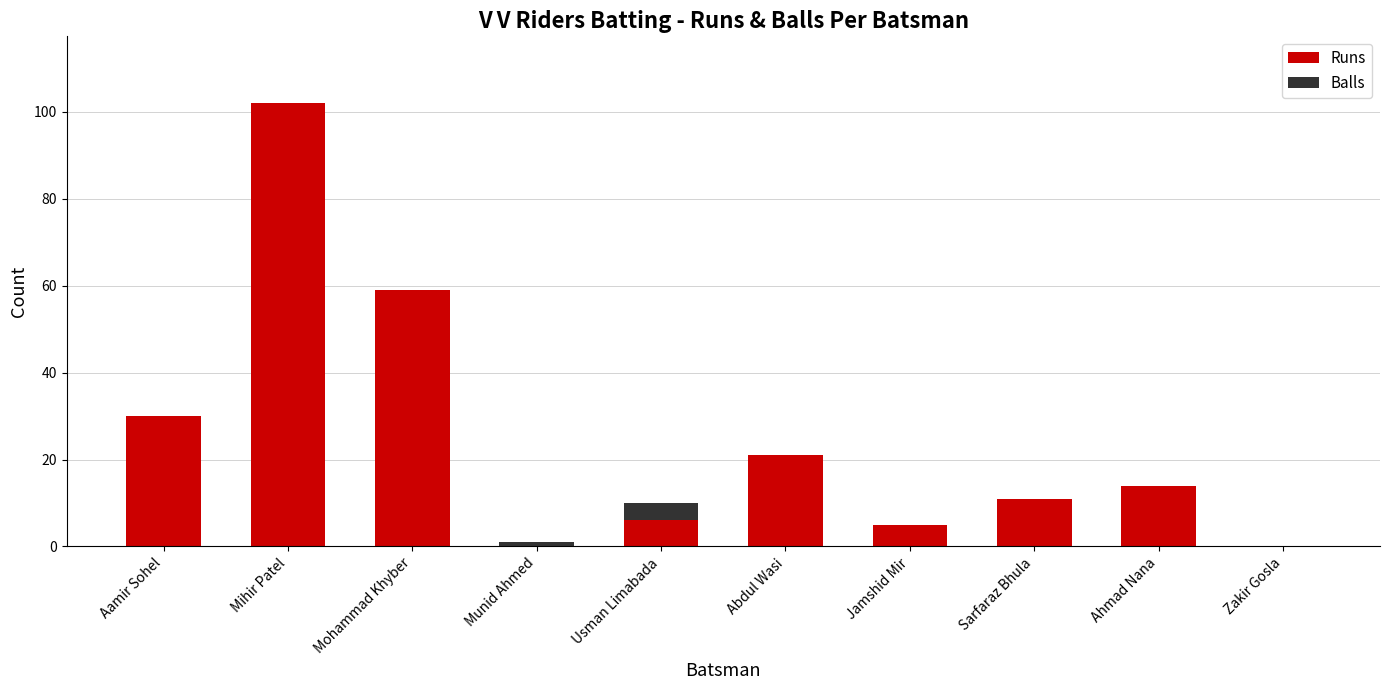

At which category is the sum across all series the highest?

Mihir Patel